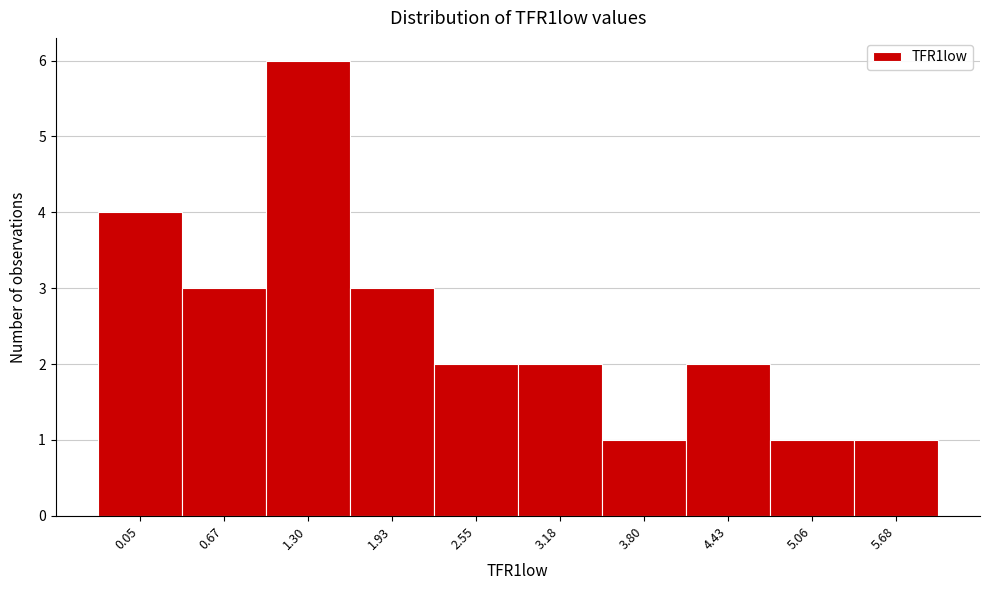

Reading left to right, list all the values displayed in this chart.

4	3	6	3	2	2	1	2	1	1